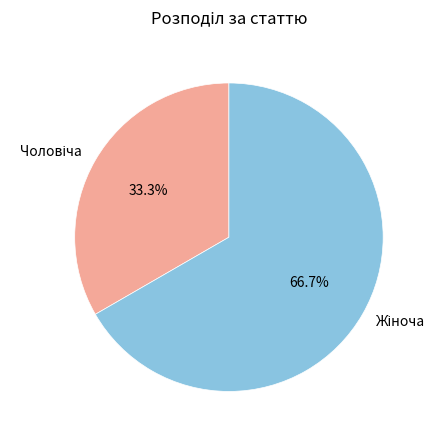

How many slices are in this pie chart?

2